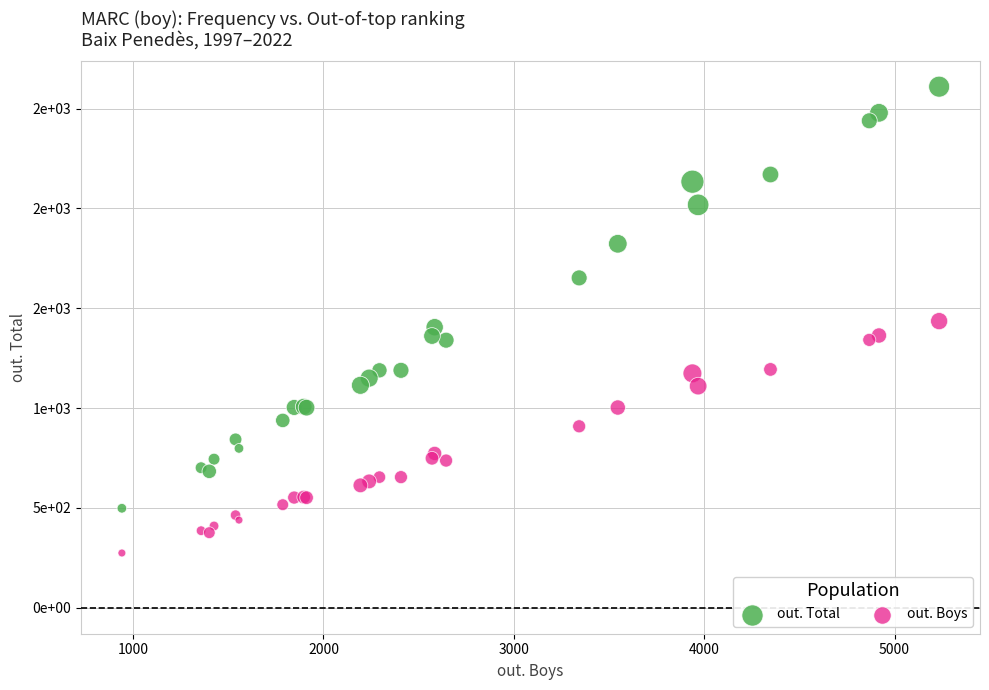

Which series reaches the maximum Y coordinate?

out. Total